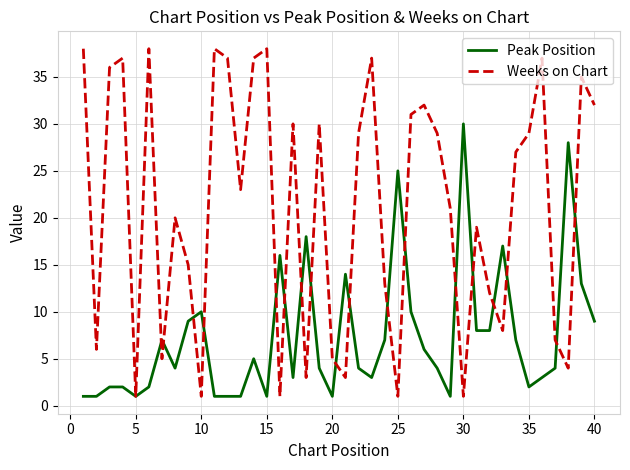

What is the maximum value for Weeks on Chart?

38